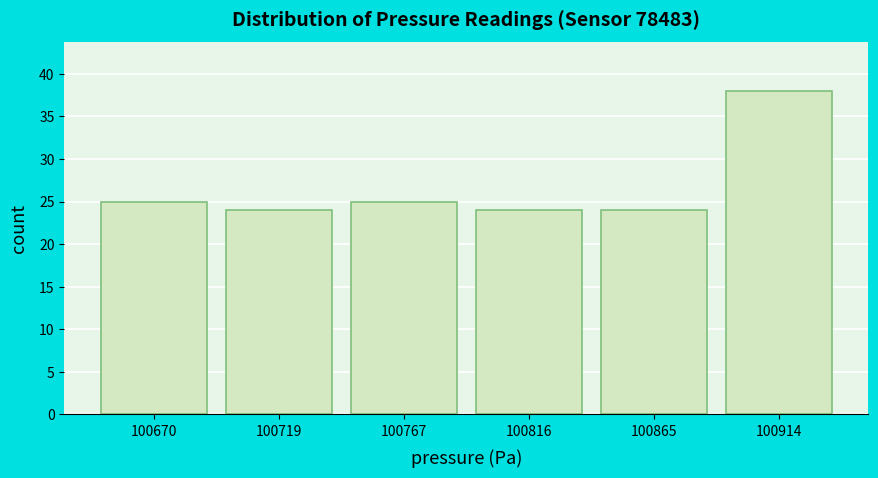

Over which range of the x-axis is the bar tallest?

100890 to 100940